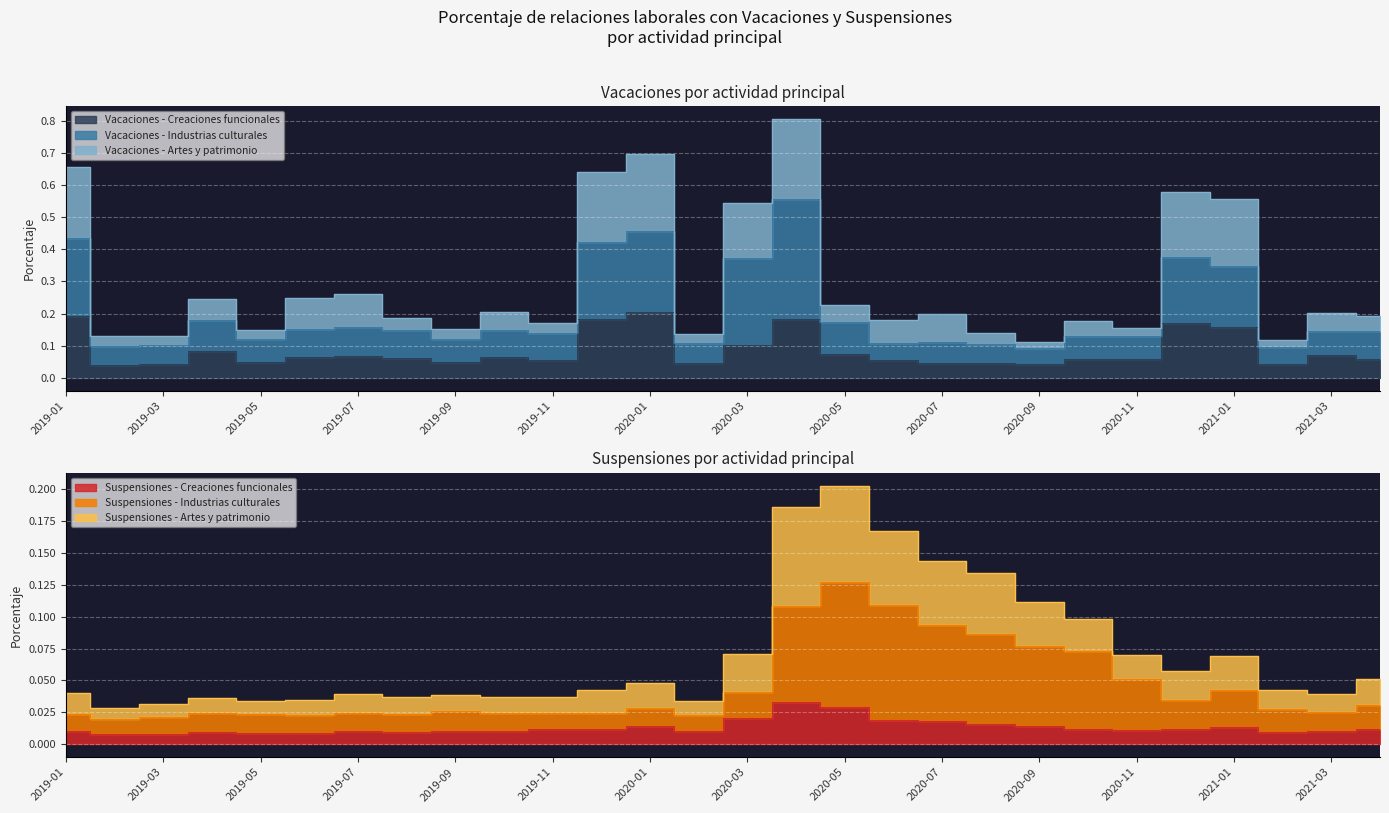

At which category is the sum across all series the highest?

2020-04